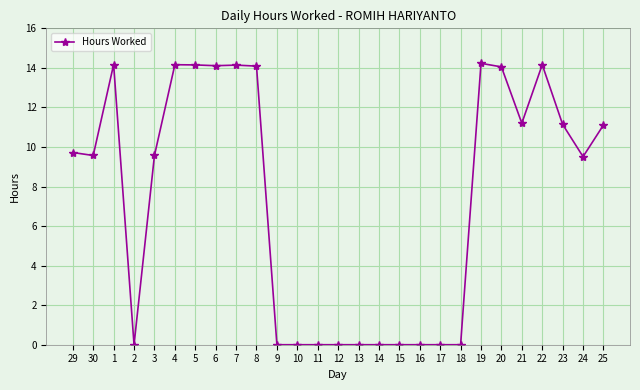

What is the greatest value displayed?

14.2